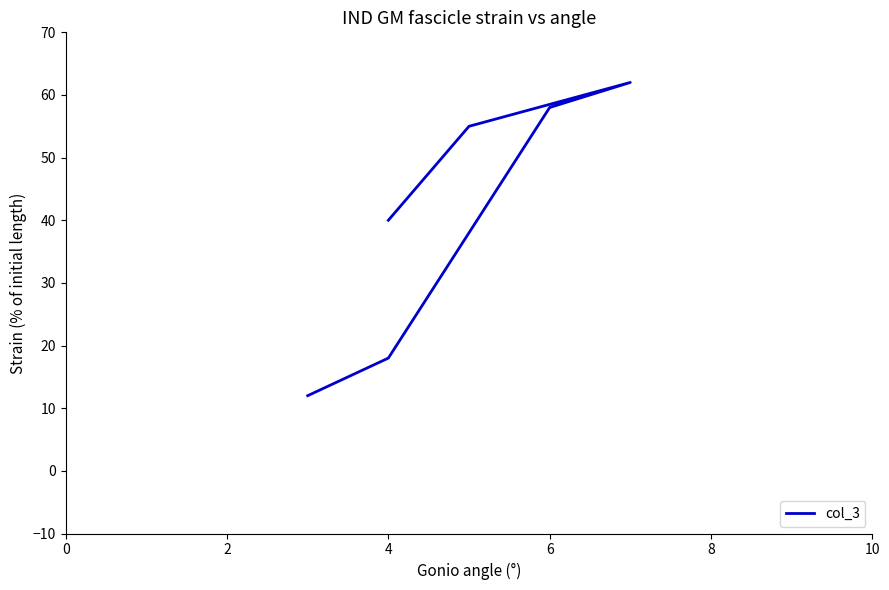

True or false: the data has more than 0 interior local peaks.

True